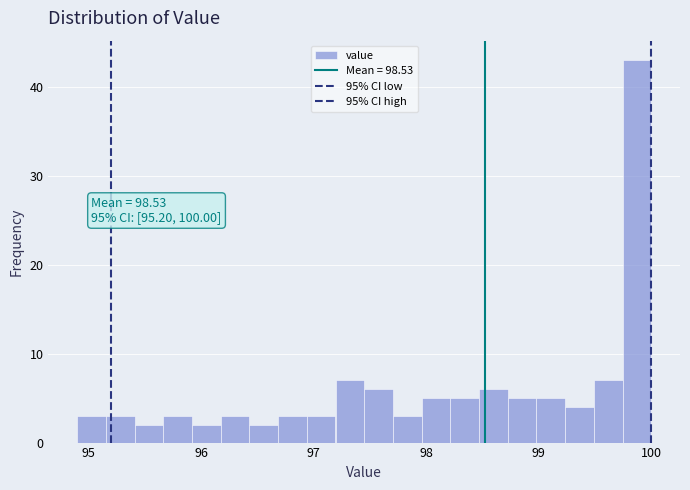

Read against the x-axis, roughly where is the centre of the tallest bar?

99.9